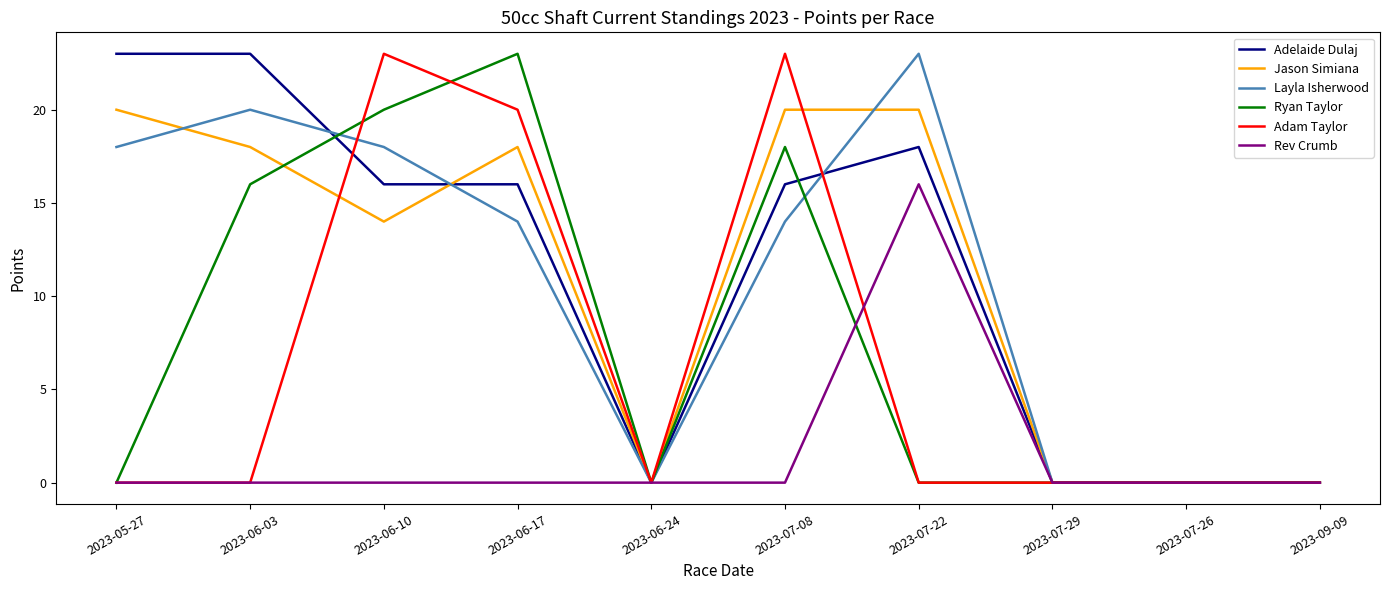

How many lines are shown in the chart?

6